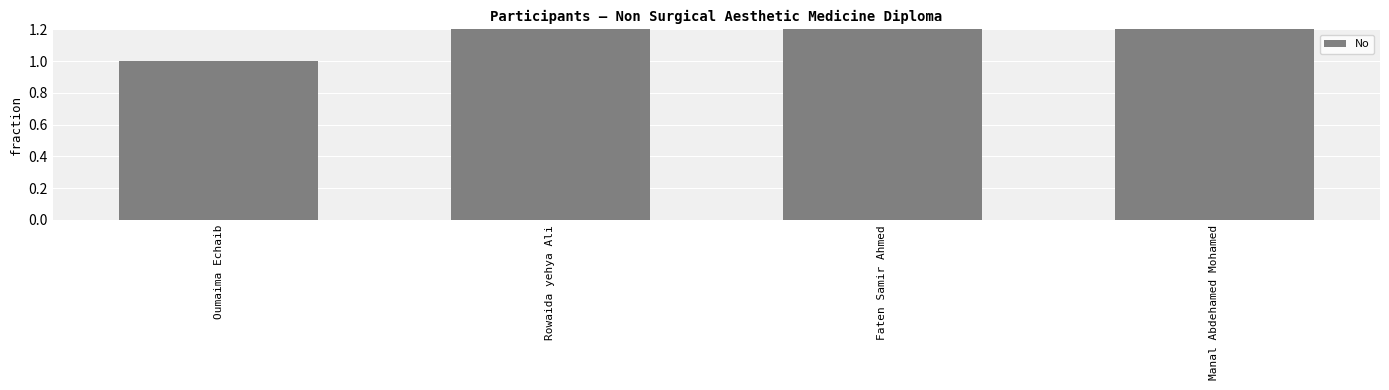

What is the greatest value displayed?

4